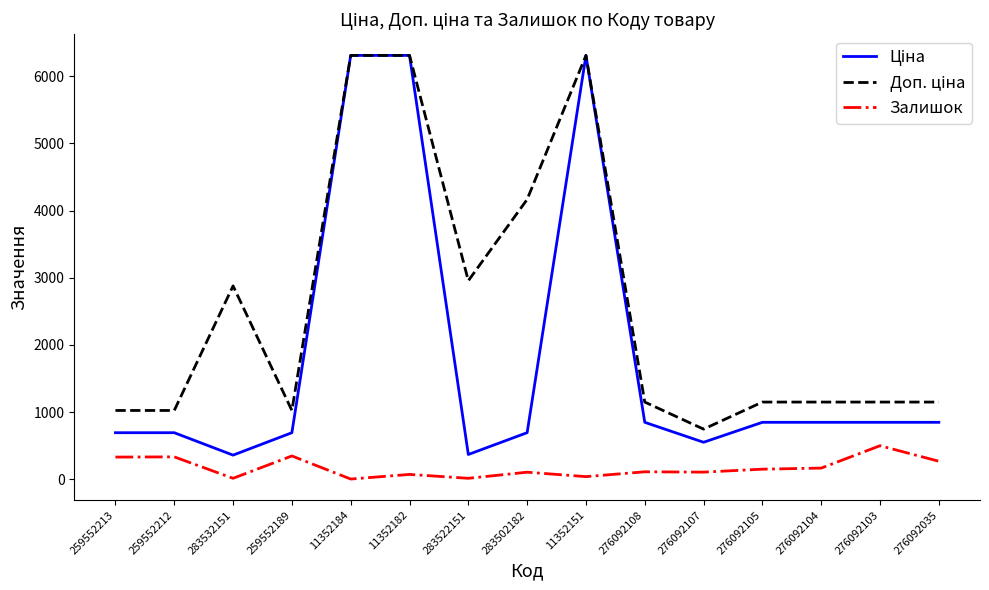

What is the maximum value for Залишок?

500.0